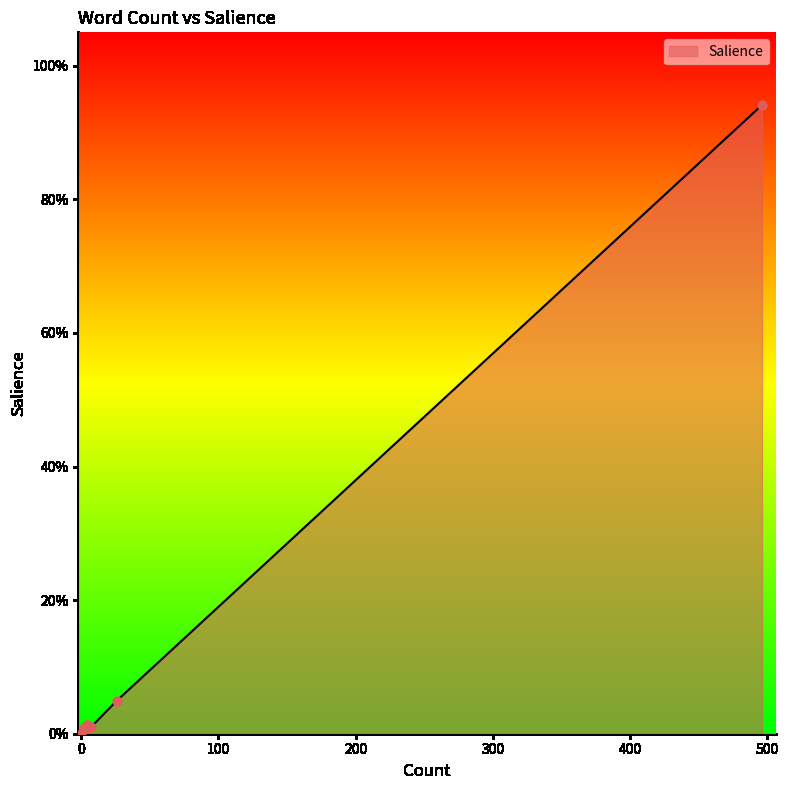

Which has a higher value, 496 or 7?

496